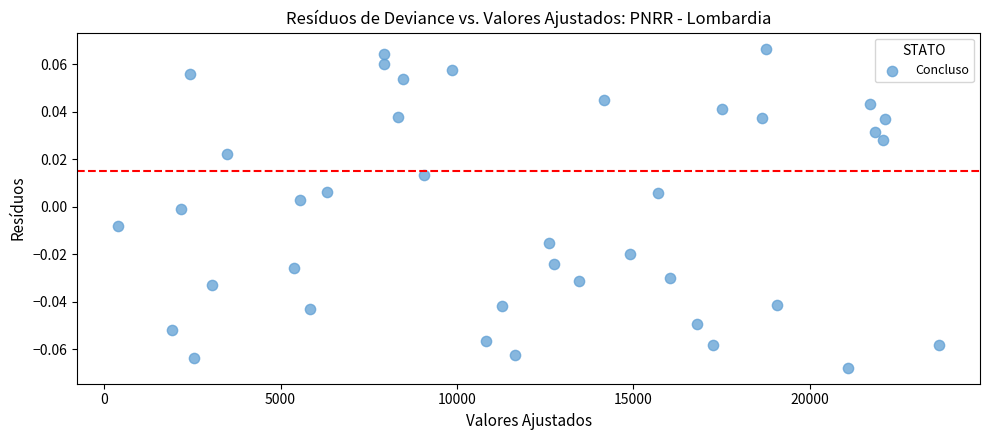

What is the range of X values (max minus min)?

23259.7